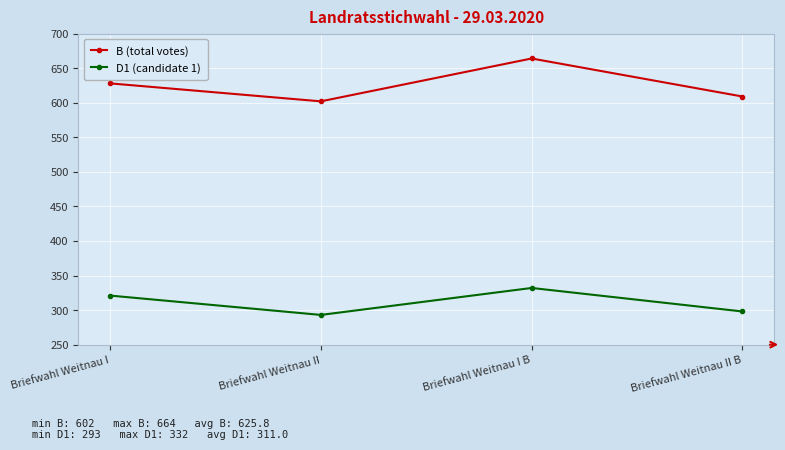

How many lines are shown in the chart?

2